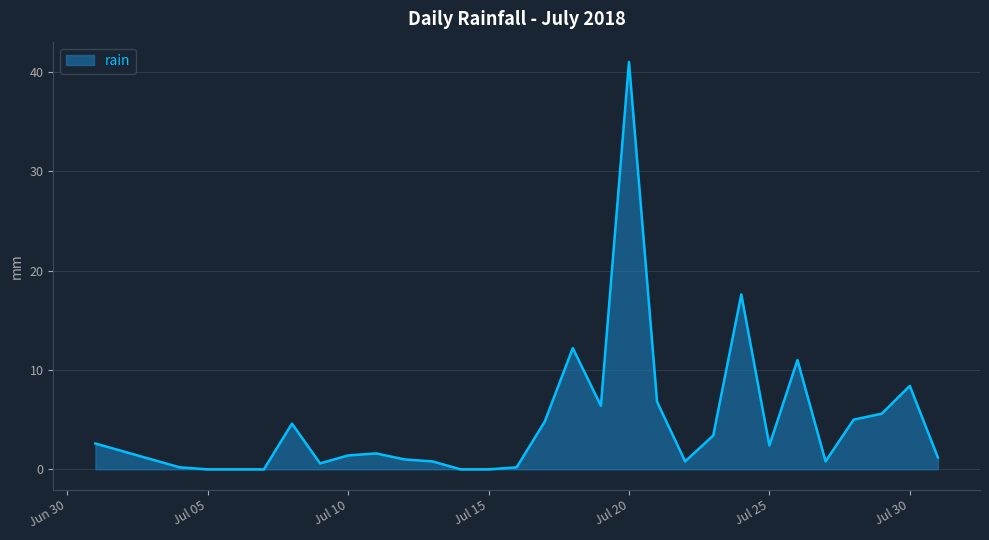

What is the maximum value shown in the chart?

41.0